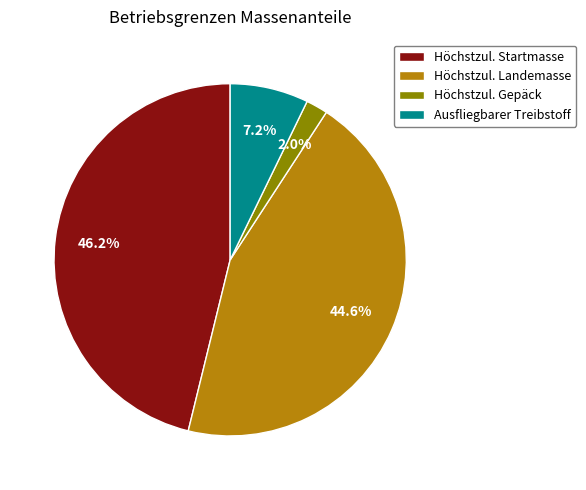

Rank the categories by value from highest to lowest.

Höchstzul. Startmasse, Höchstzul. Landemasse, Ausfliegbarer Treibstoff, Höchstzul. Gepäck